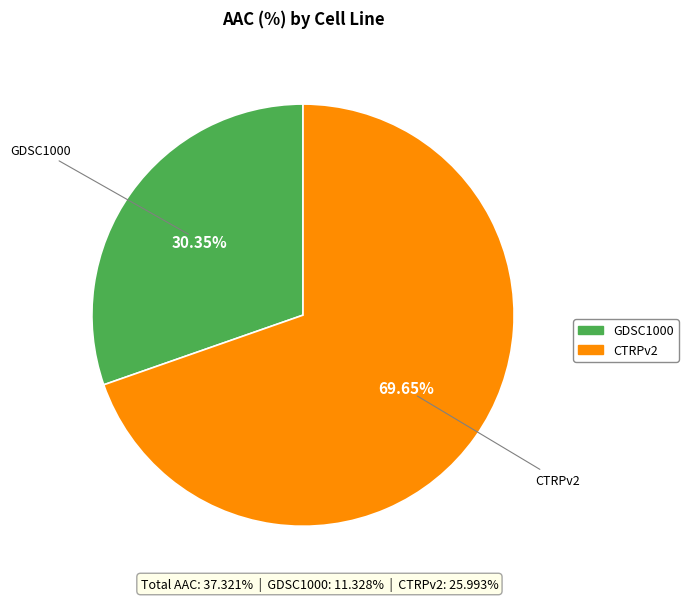

What percentage is the CTRPv2 slice, to the nearest percent?

70%